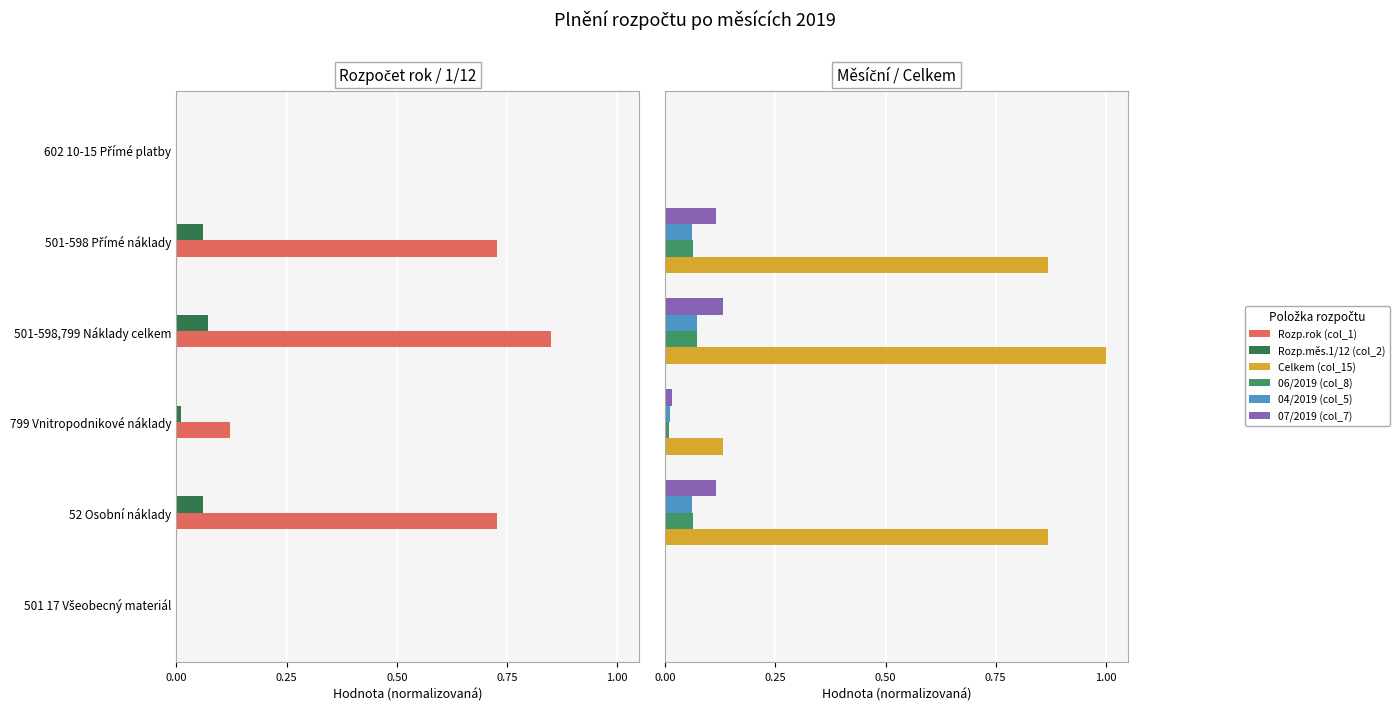

What is the value of the Celkem (col_15) bar at the 3rd from the left?

0.1